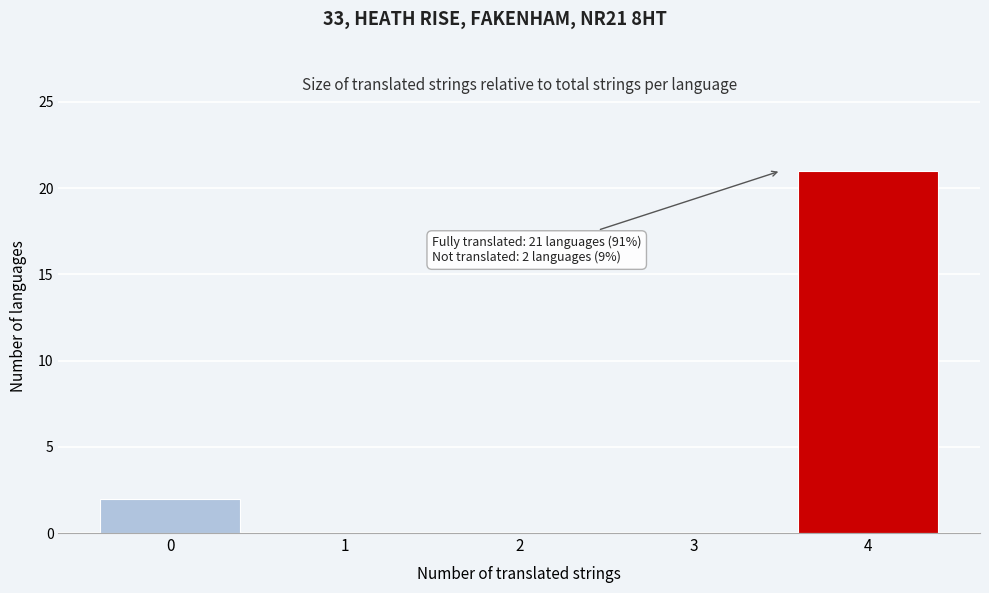

Over which range of the x-axis is the bar tallest?

3.5 to 4.5